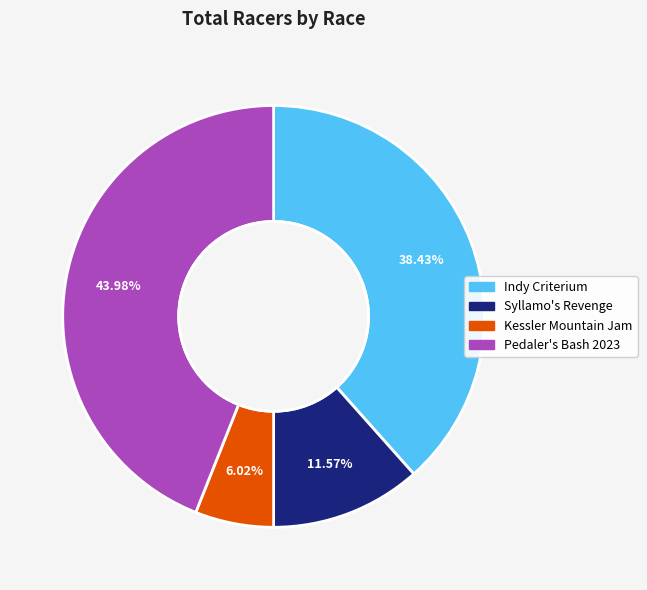

Between Indy Criterium and Syllamo's Revenge, which is larger?

Indy Criterium